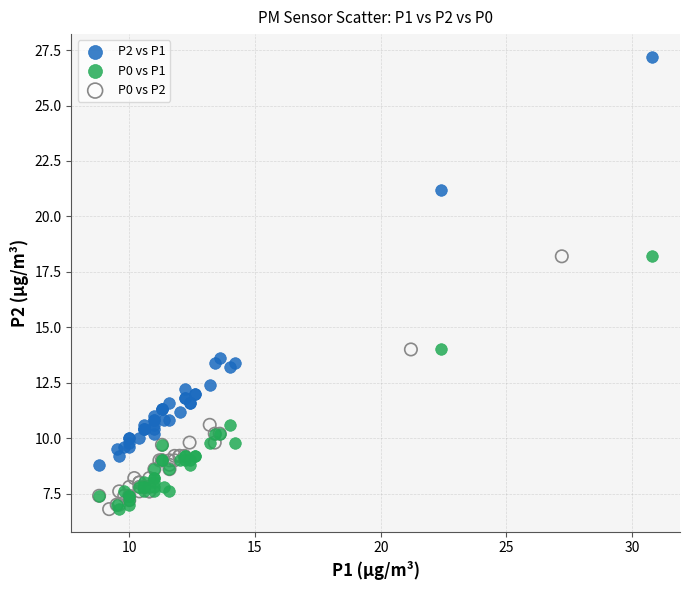

Which series contains the highest Y value?

P2 vs P1